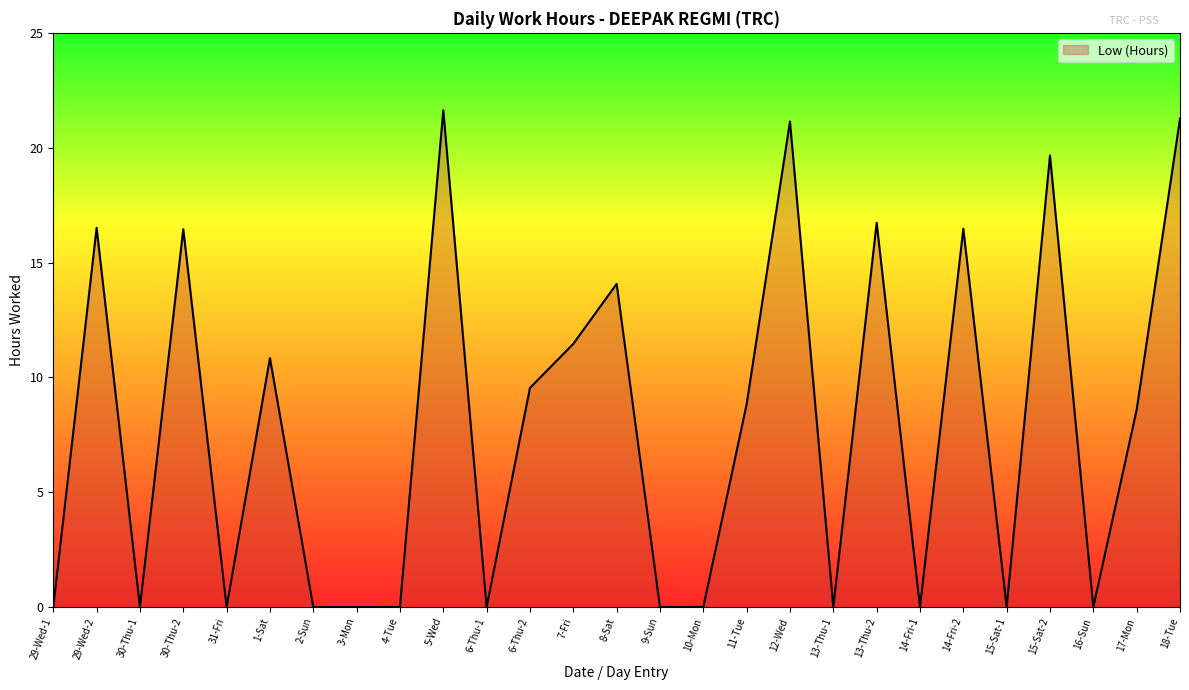

At which label is the value closest to 10?

6-Thu-2